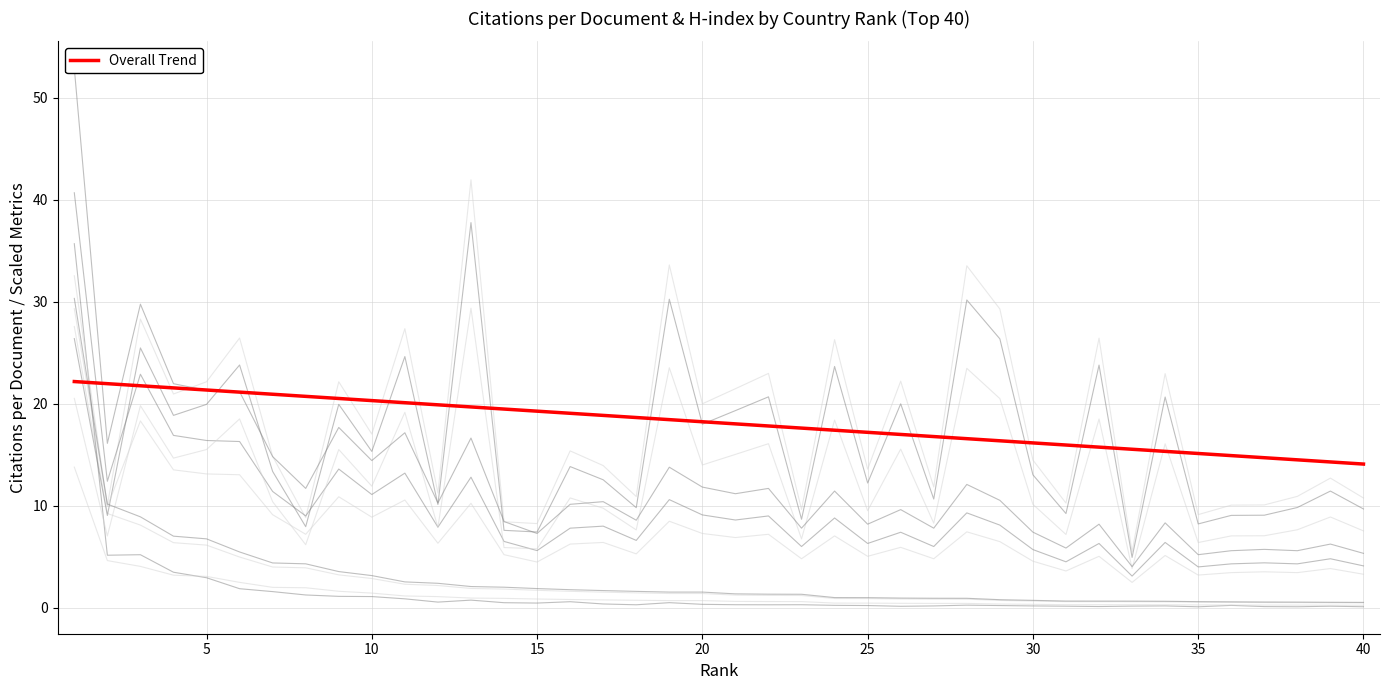

True or false: Overall Trend has a value of 19.3 at 15.

True